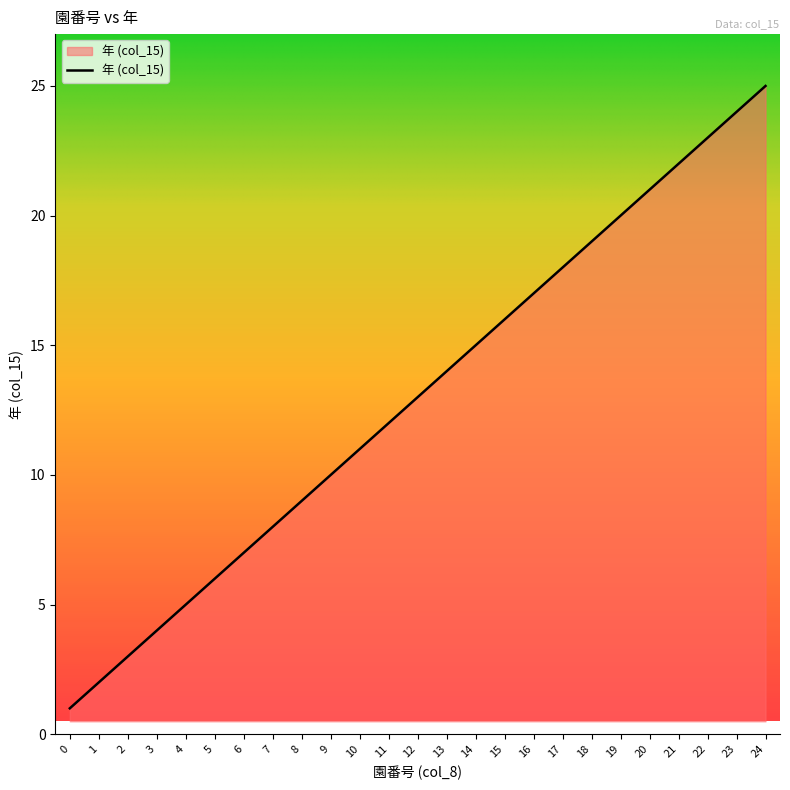

List the labels in order of value, smallest first.

0, 1, 2, 3, 4, 5, 6, 7, 8, 9, 10, 11, 12, 13, 14, 15, 16, 17, 18, 19, 20, 21, 22, 23, 24